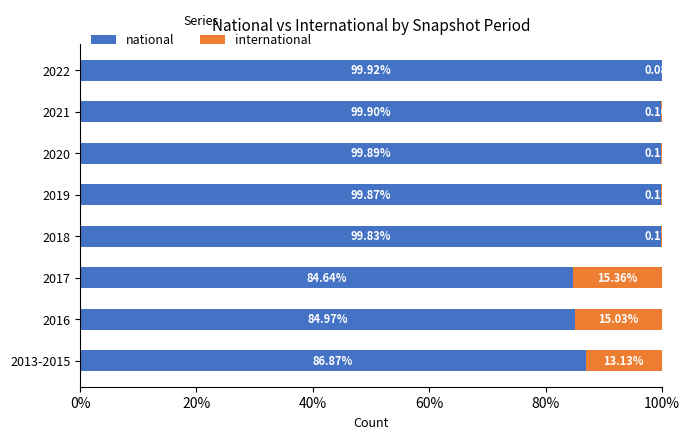

What is the total value across all series at 2016?

100.0